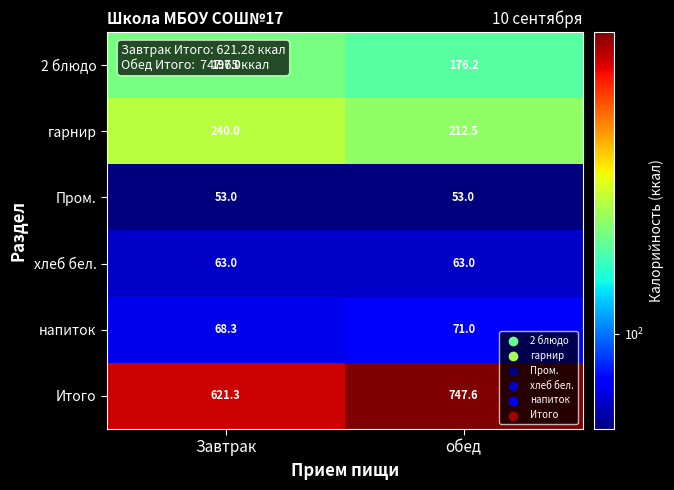

Where is 2 блюдо nearest to the value 186?

обед